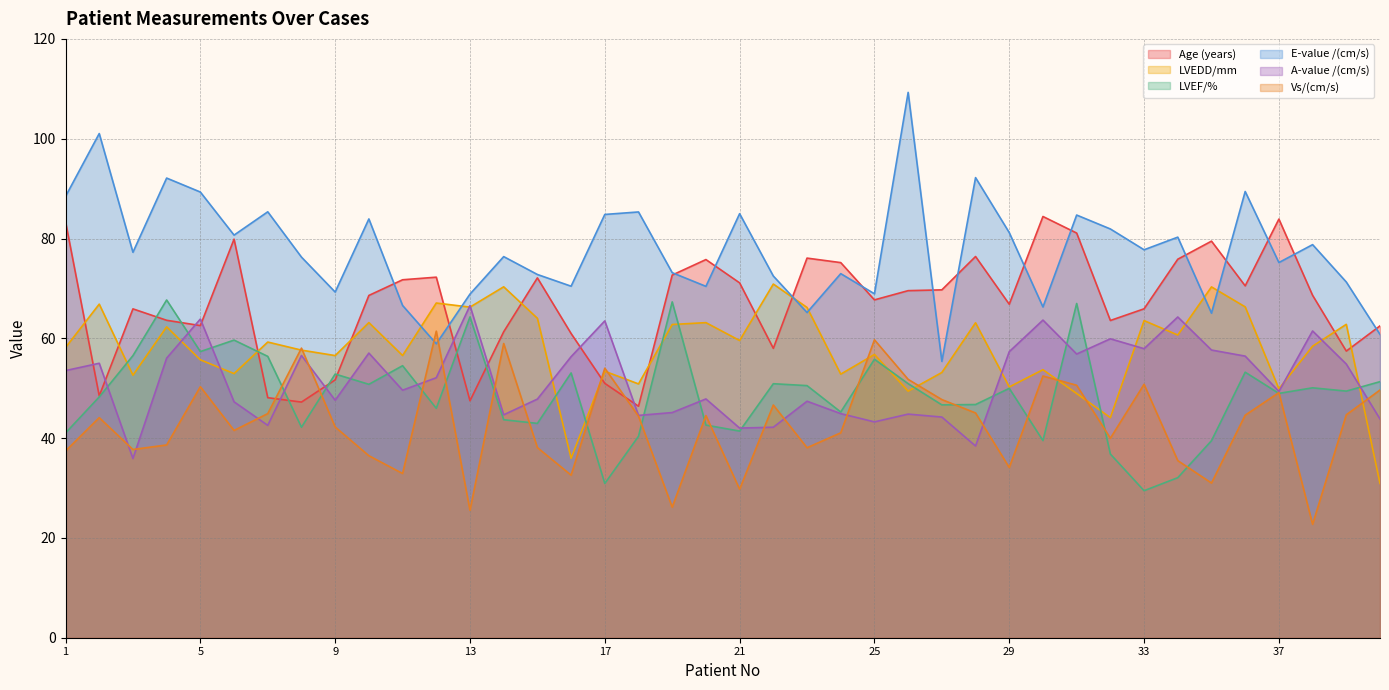

What is the approximate value of Vs/(cm/s) at 13?

25.5